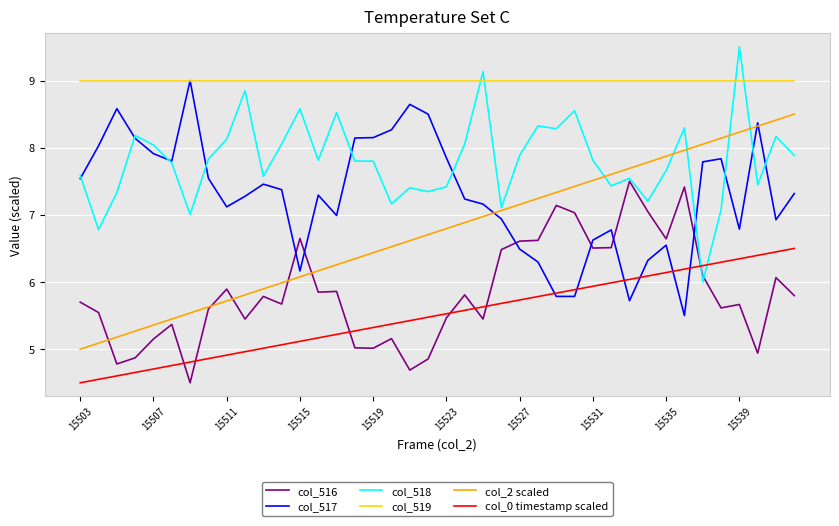

What is the lowest value of the col_516 series?

4.5